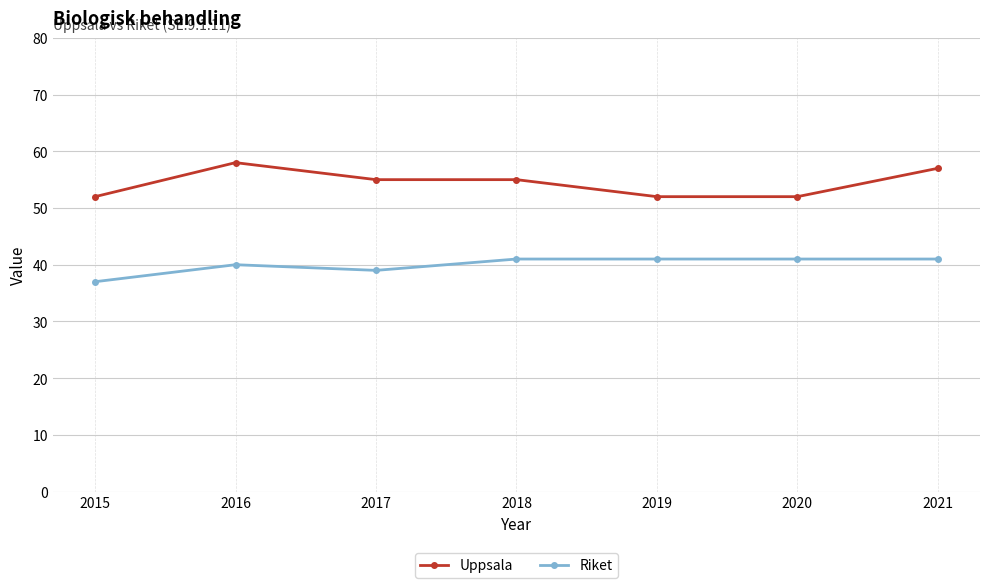

The value of Riket at 2016 is 40. True or false?

True